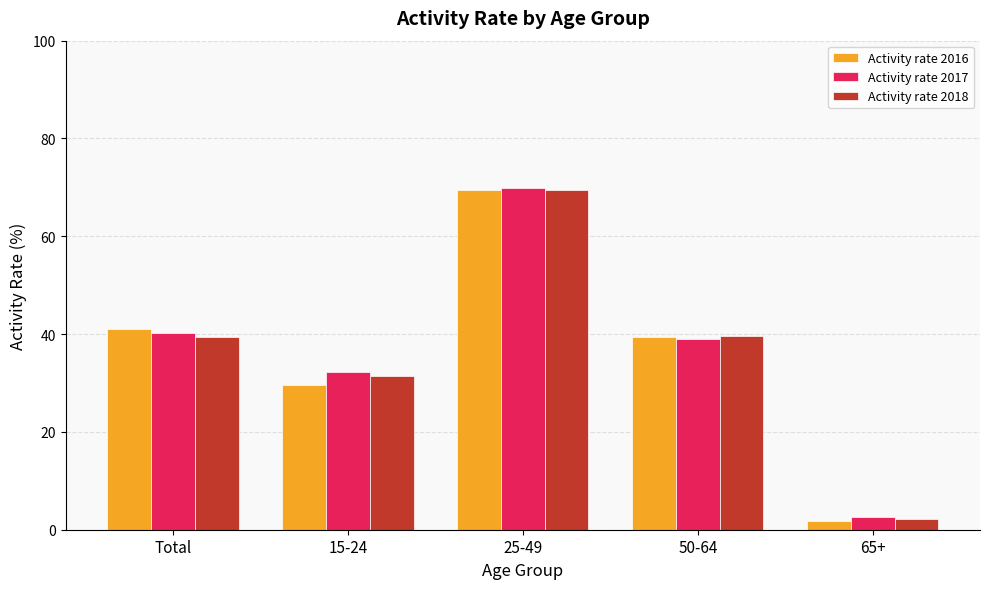

The Activity rate 2016 series shows 1.7 at 65+. True or false?

True